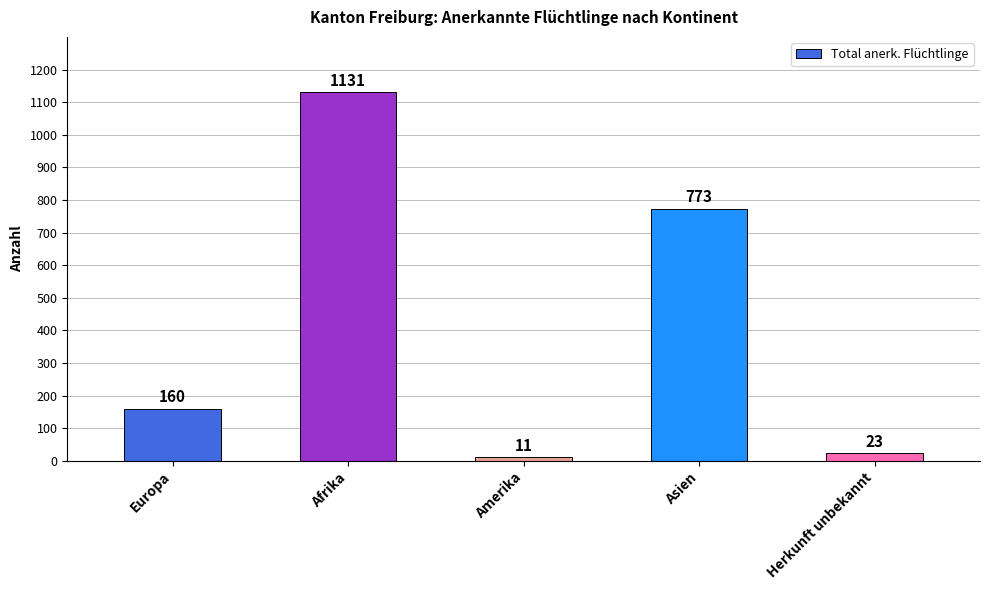

At which category does the chart reach its peak across all series?

Afrika